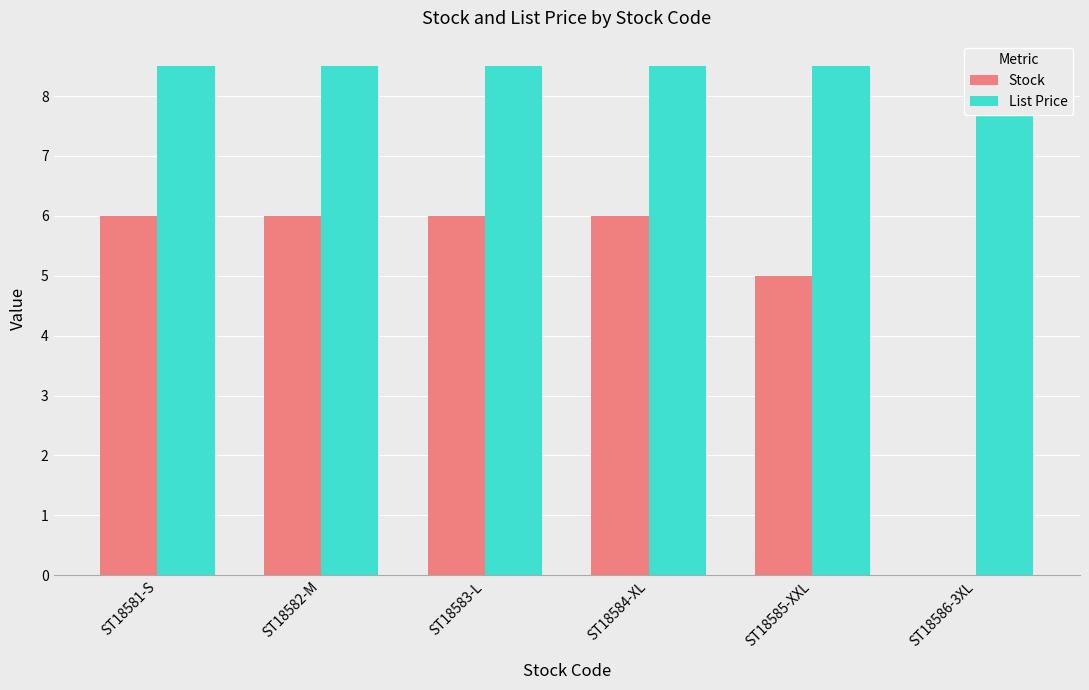

Count the number of data series in this chart.

2